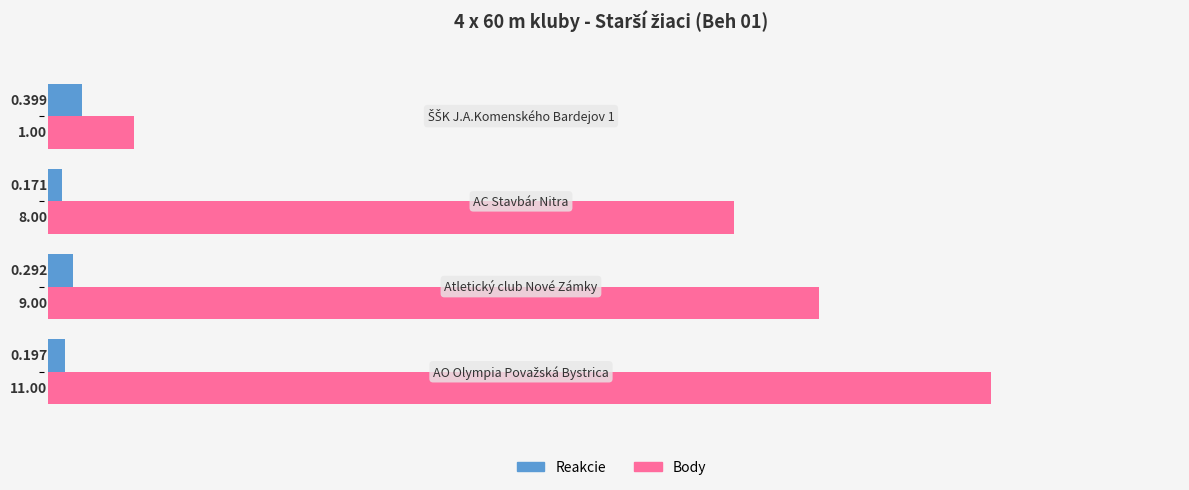

Which series has the largest range (max minus min)?

Body